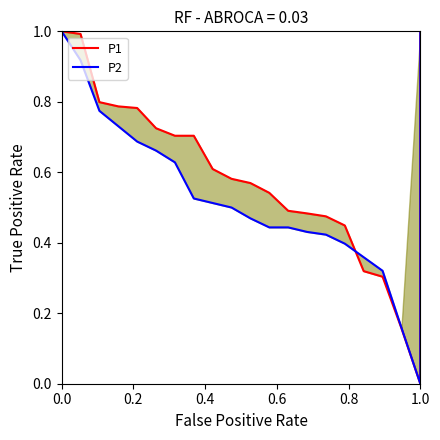

How many lines are shown in the chart?

2